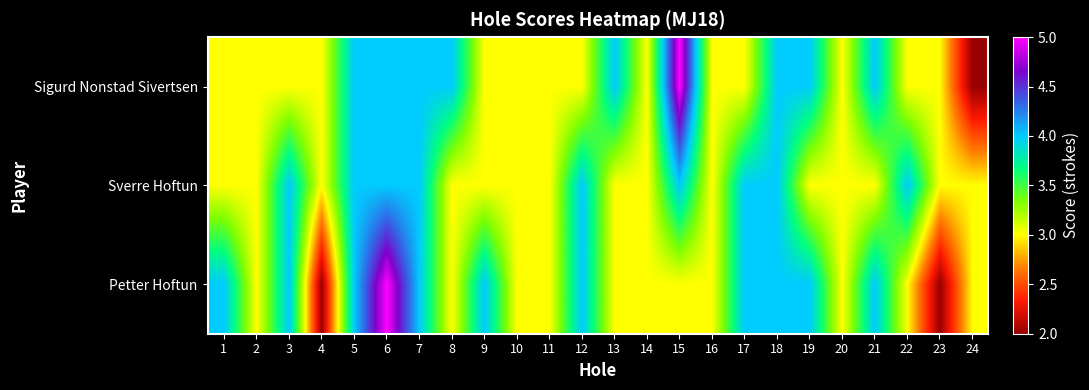

Which series changed the most between 17 and 23?

Petter Hoftun